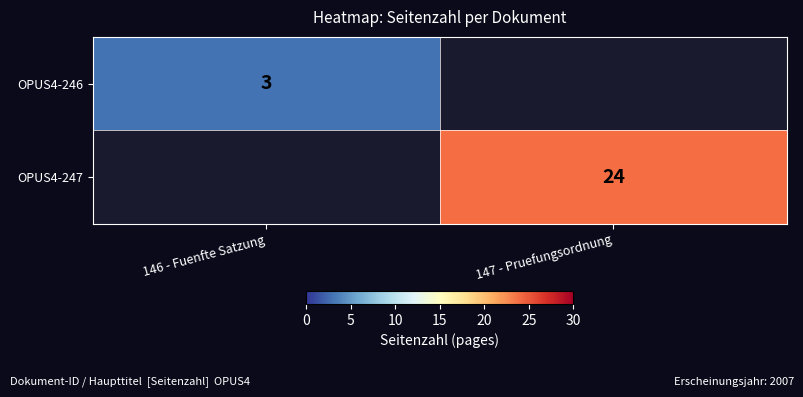

The OPUS4-247 series shows 24 at 147 - Pruefungsordnung. True or false?

True